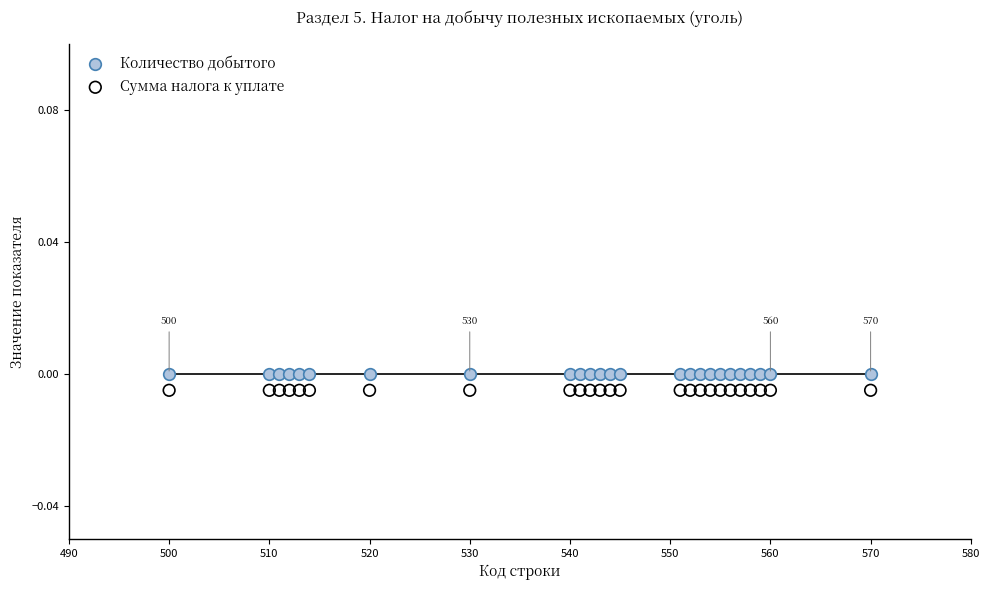

What are all the series names shown in the legend?

Количество добытого, Сумма налога к уплате